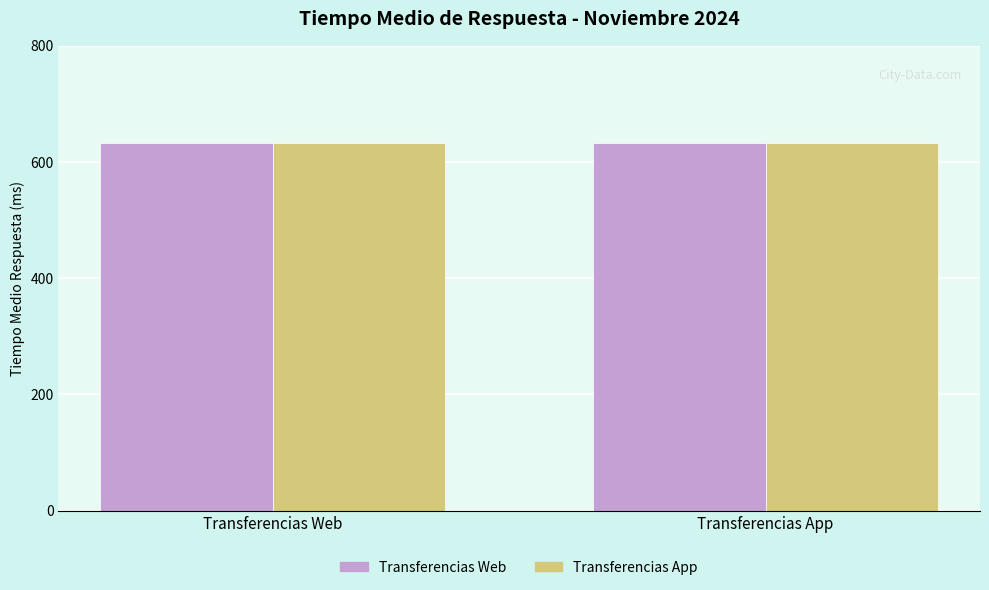

List the series in order of their peak value, highest first.

Transferencias Web, Transferencias App